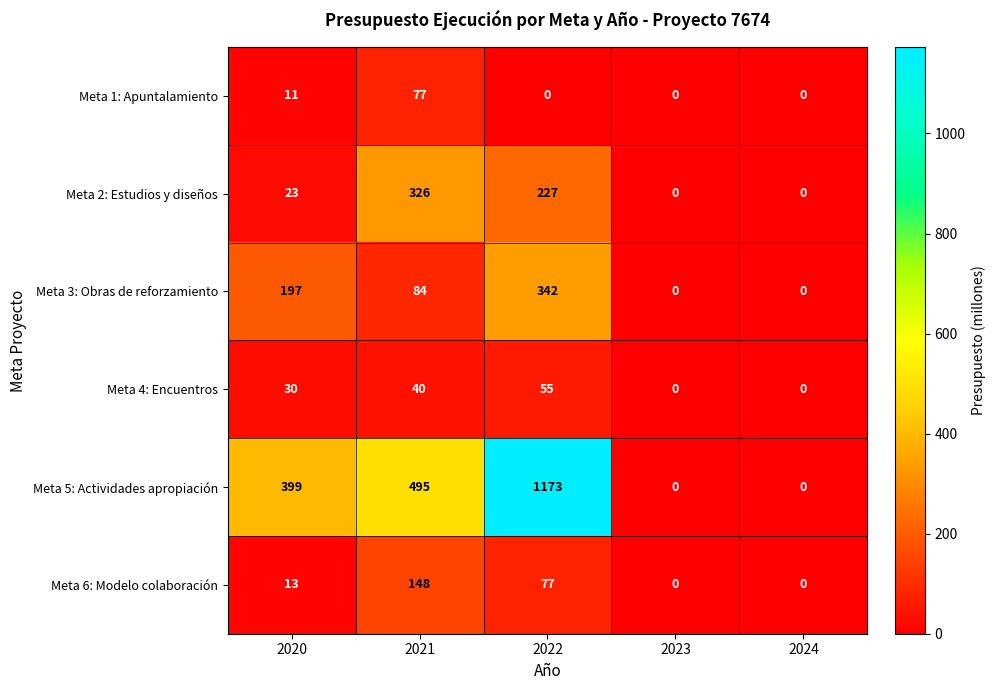

The Meta 6: Modelo colaboración series shows 92 at 2023. True or false?

False